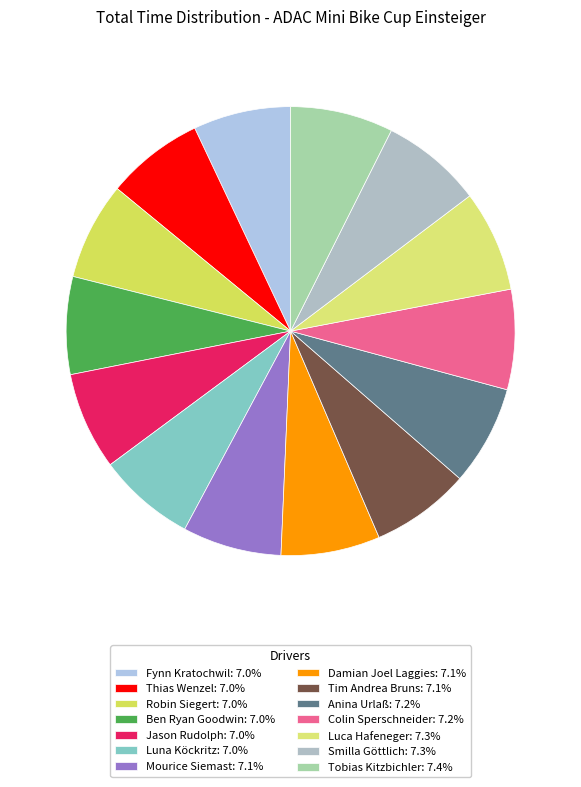

Is there a majority slice in this chart?

No